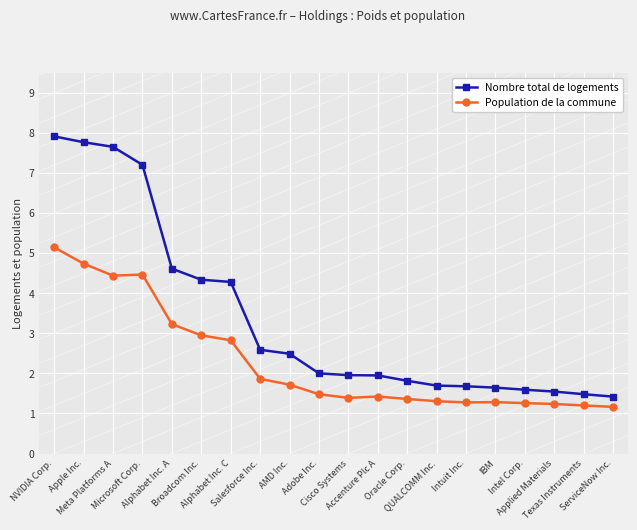

List the series in order of their peak value, lowest first.

Population de la commune, Nombre total de logements